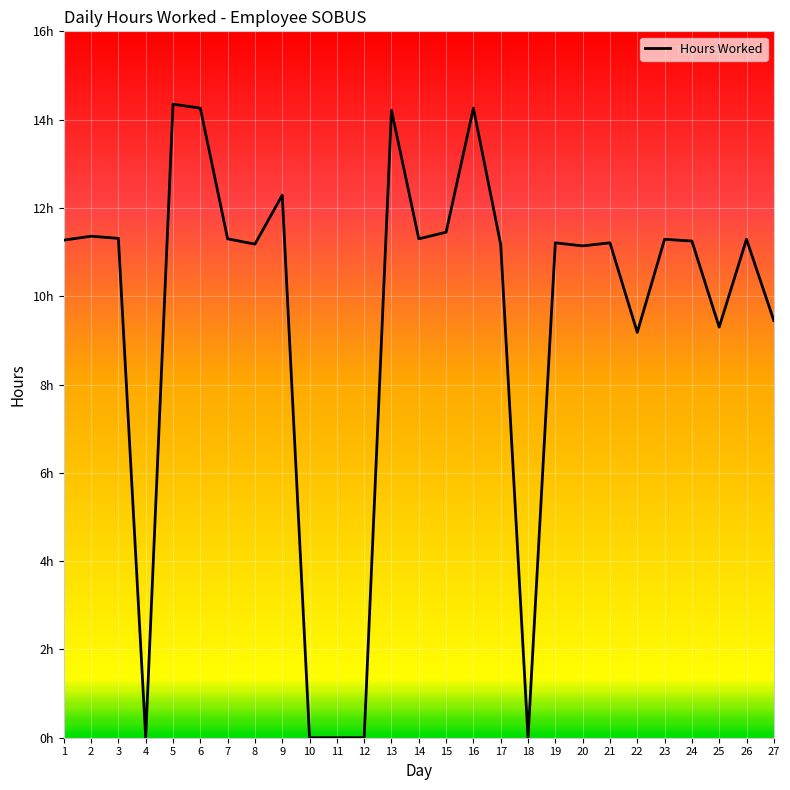

Which label corresponds to the largest value in the chart?

5